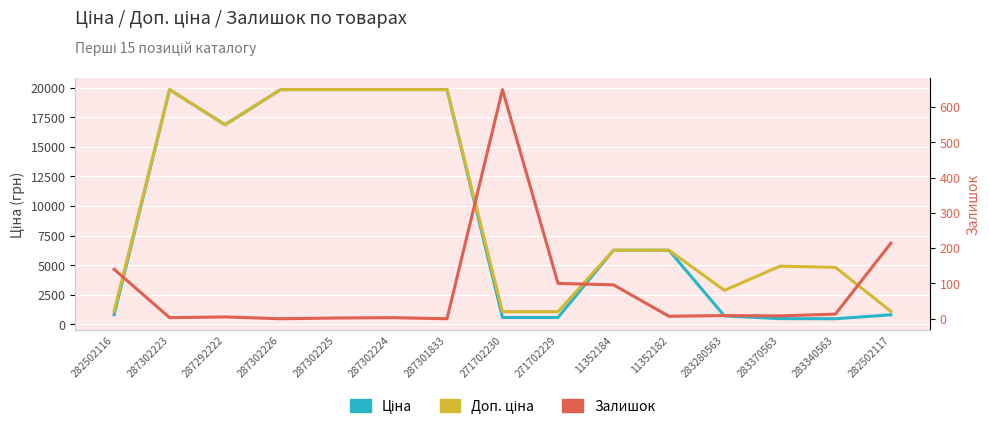

Count the number of data series in this chart.

3